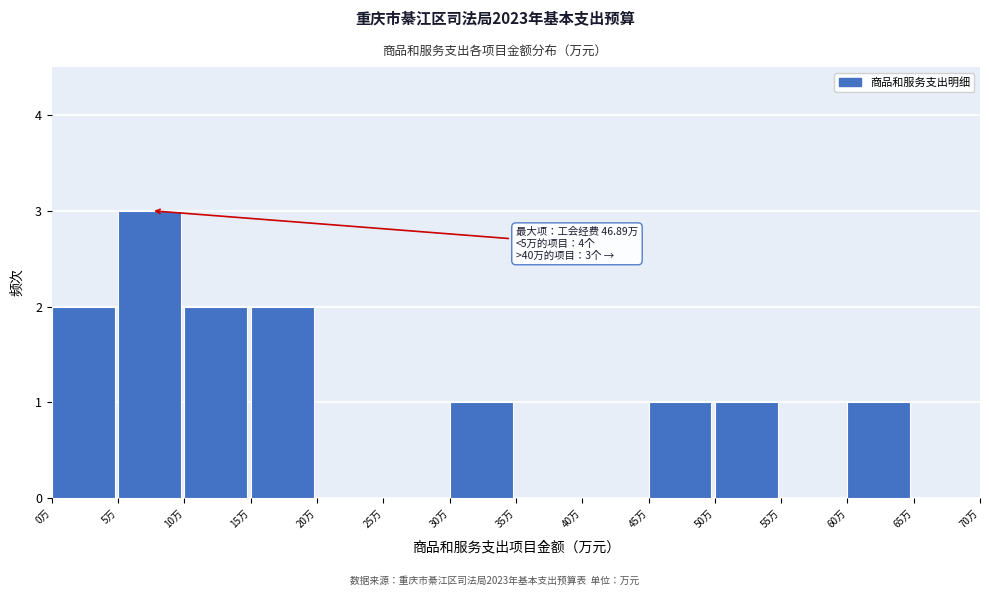

Over which range of the x-axis is the bar tallest?

5 to 10